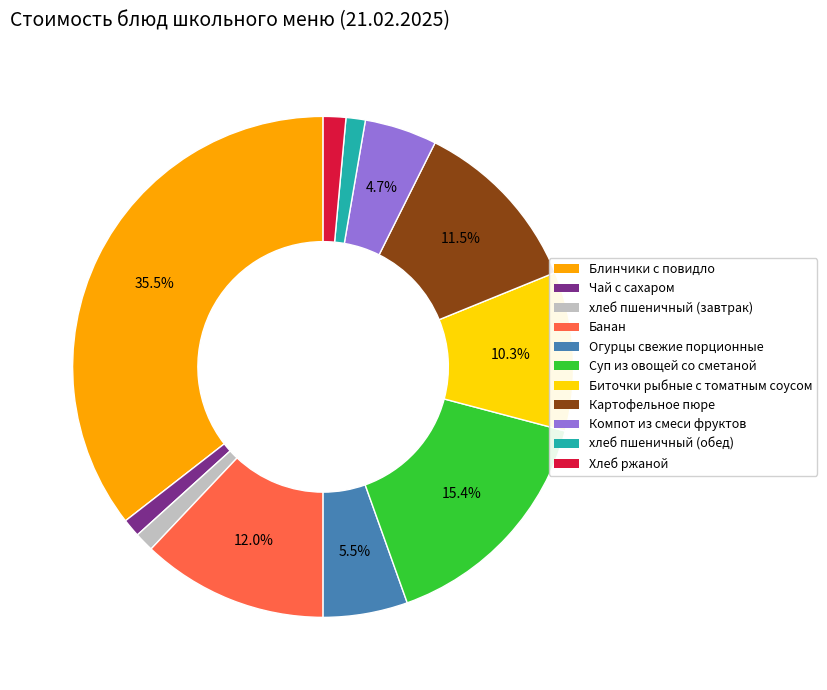

True or false: Банан accounts for 2% of the total.

False